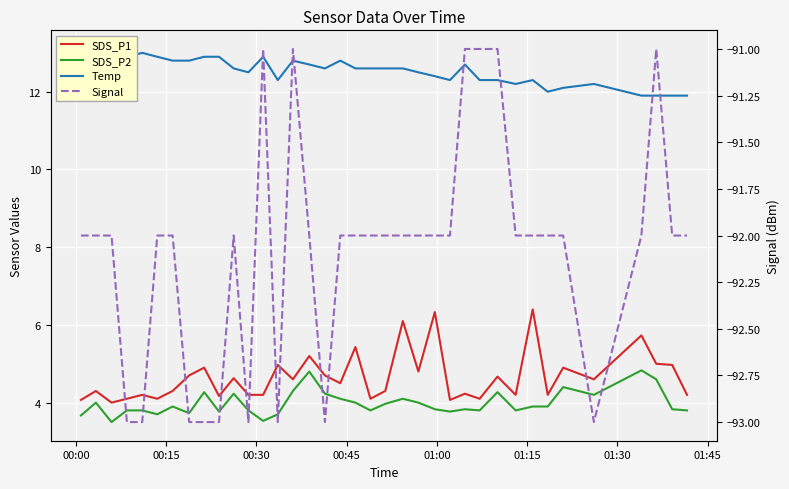

Rank the series by their maximum value, from lowest to highest.

Signal, SDS_P2, SDS_P1, Temp